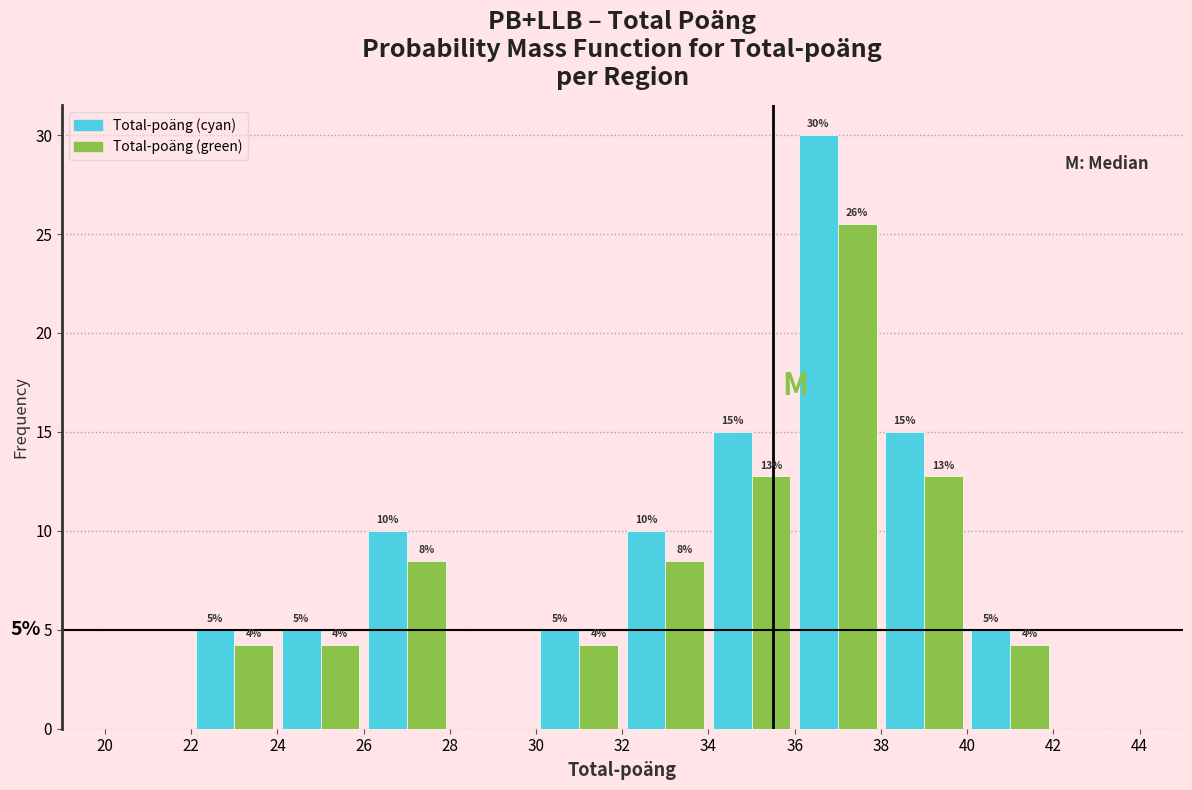

In the Total-poäng (cyan) series, which range on the x-axis has the tallest bar?

36 to 38